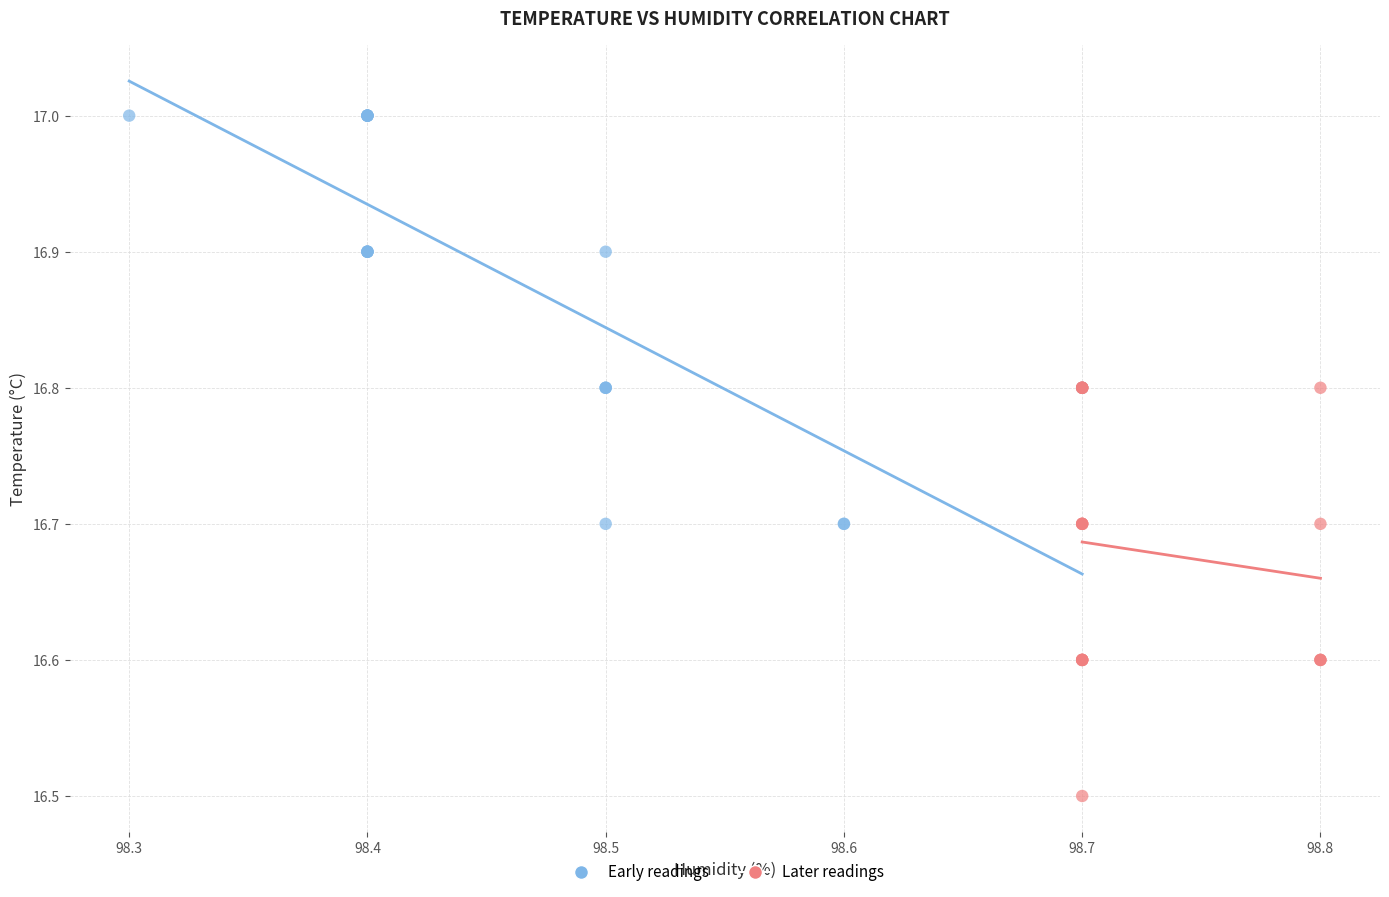

Which series contains the lowest Y value?

Later readings